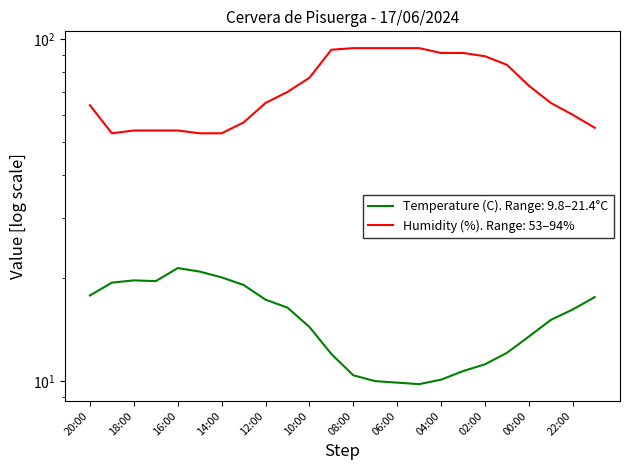

What is the difference between the second highest and minimum values in the Humidity (%) series?

41.0